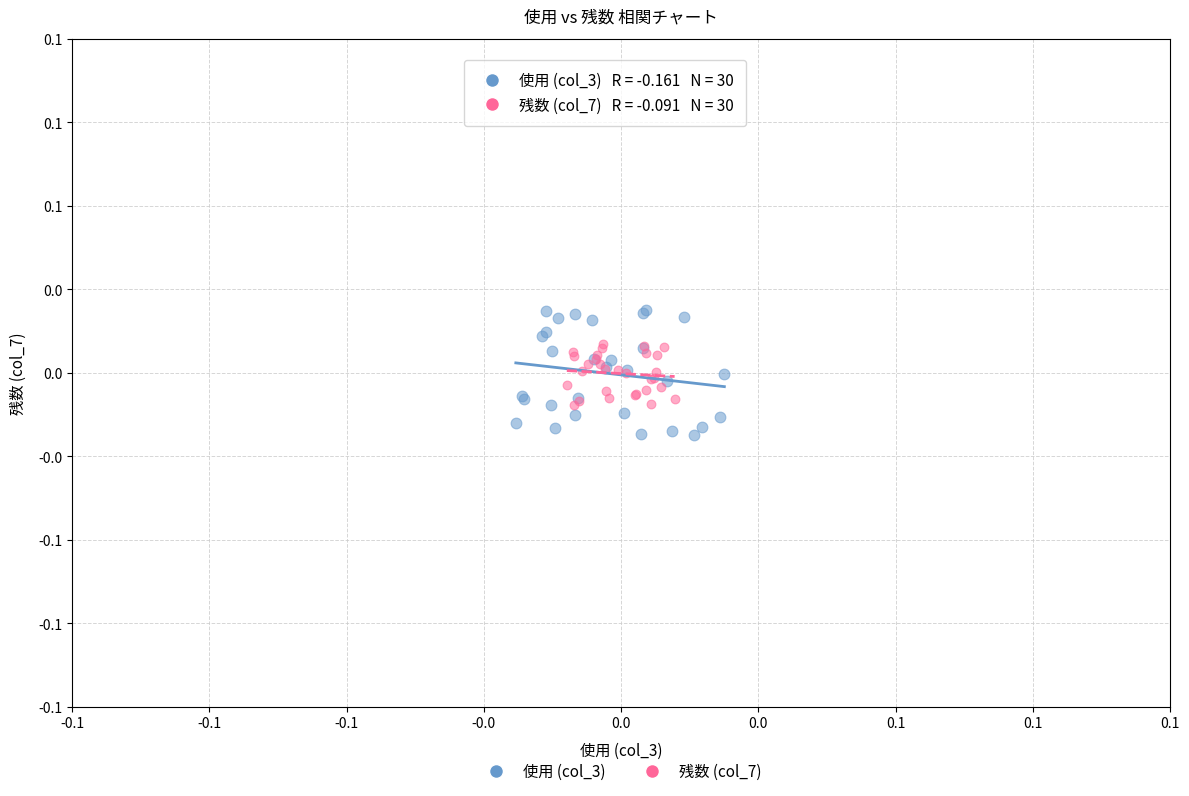

What are all the series names shown in the legend?

使用 (col_3), 残数 (col_7)